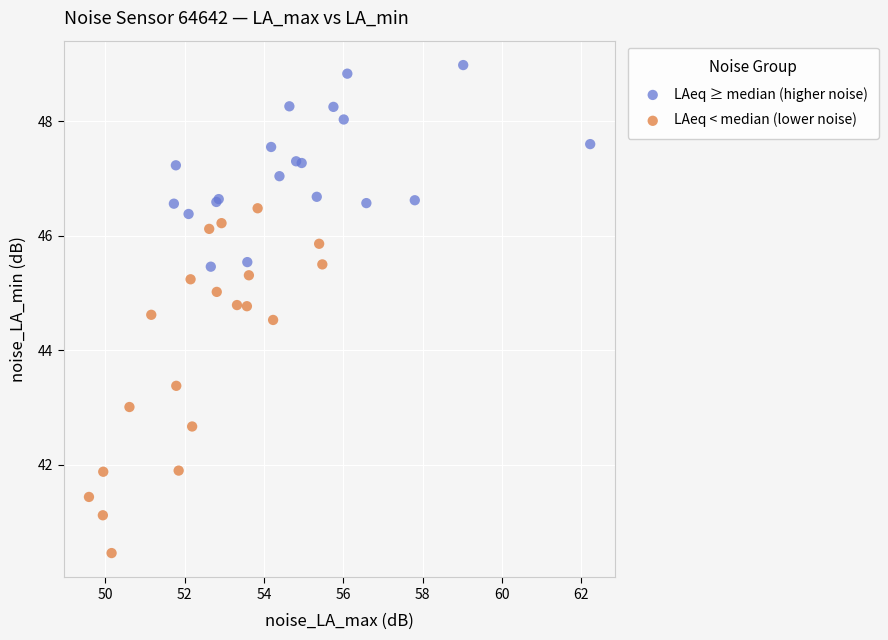

Which series reaches the maximum Y coordinate?

LAeq ≥ median (higher noise)